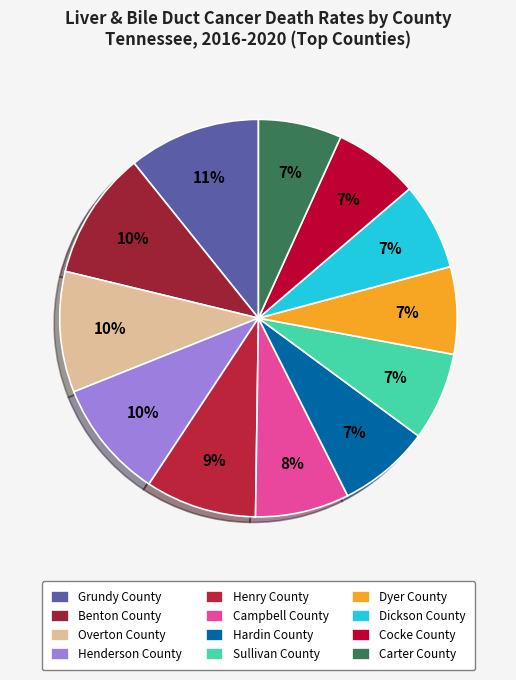

True or false: Henry County accounts for 9% of the total.

True